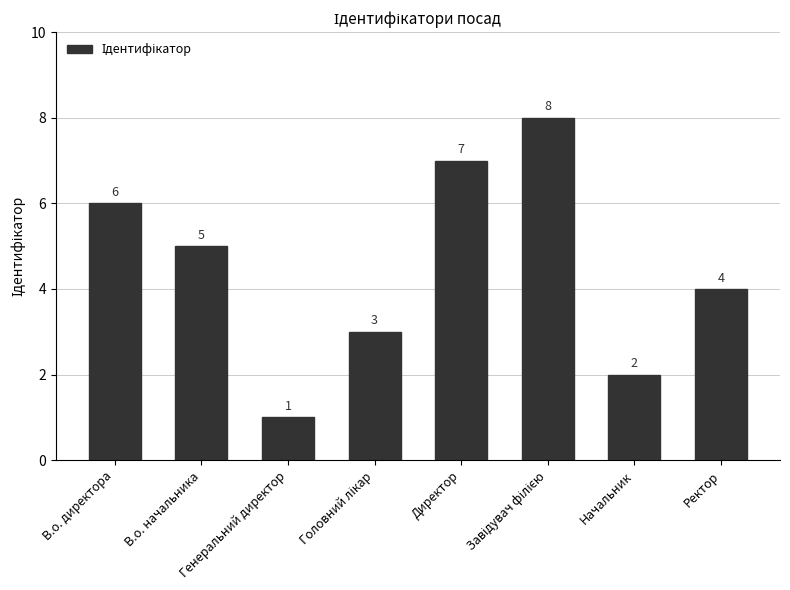

Between В.о. директора and Директор, which is larger?

Директор